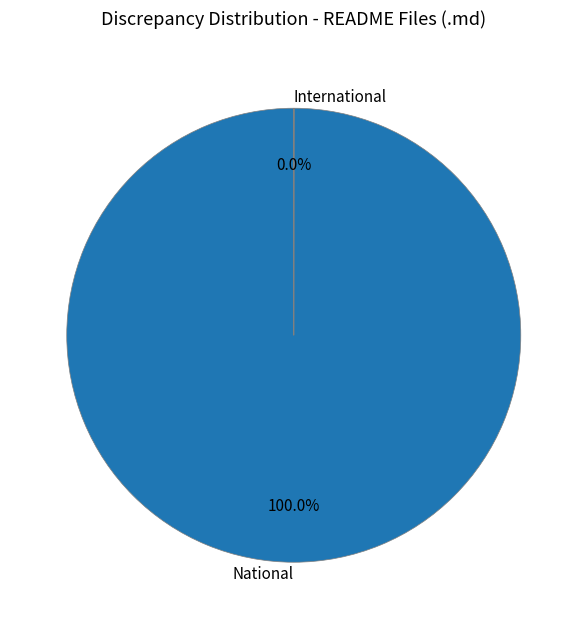

Which slice is the largest?

National